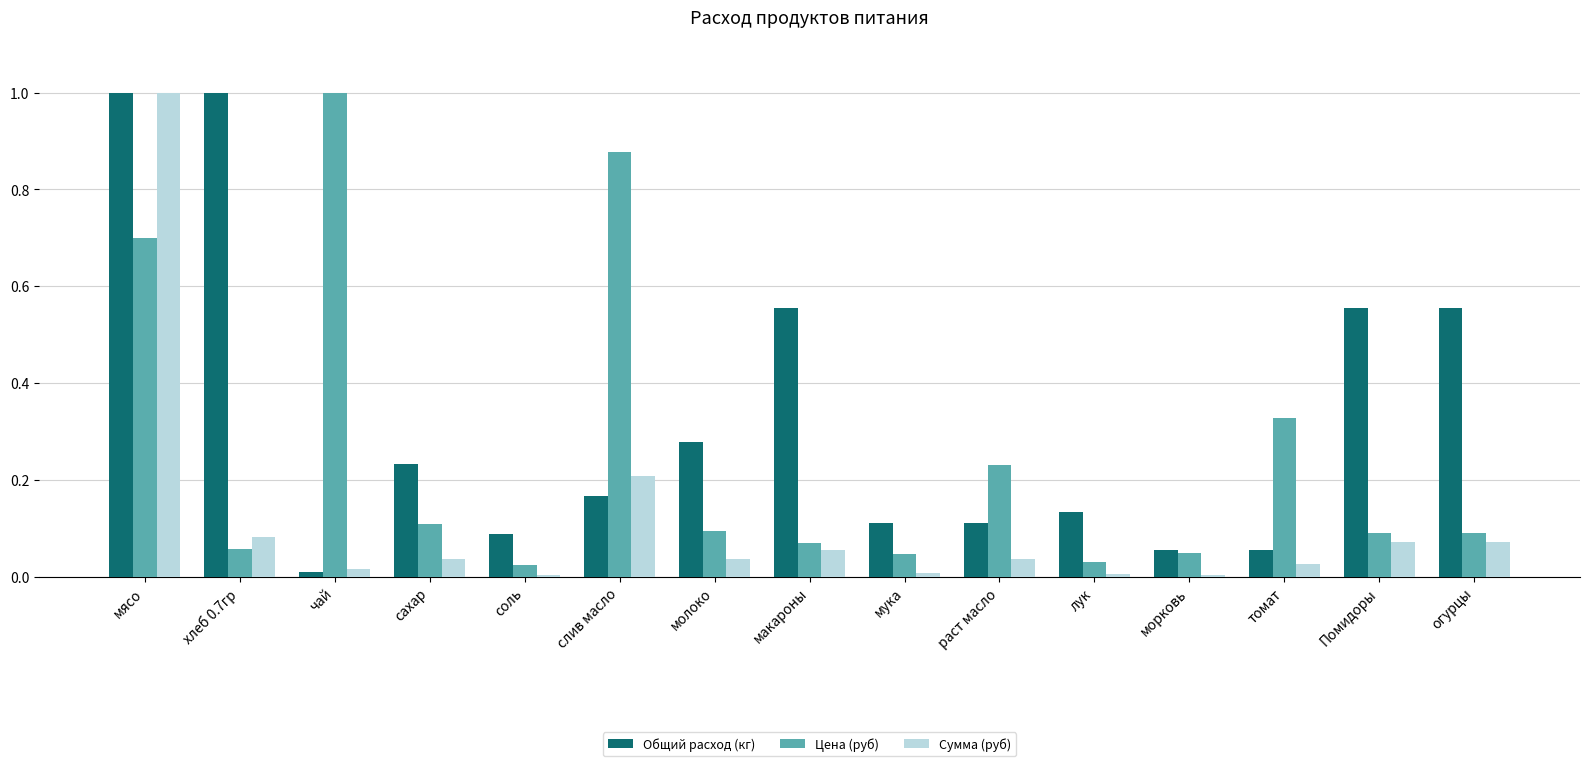

Which category has the highest value in the Цена (руб) series?

чай